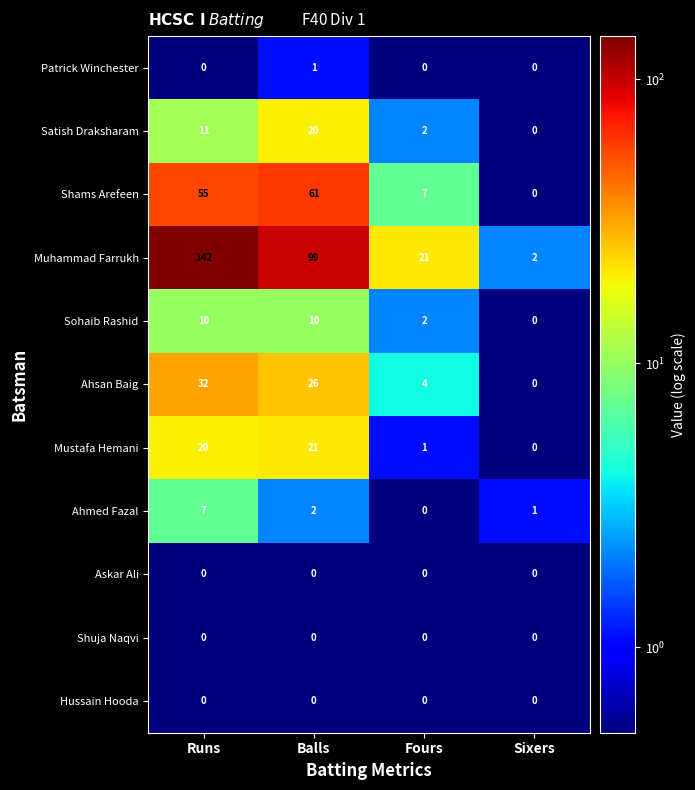

Which category has the lowest value in the Ahmed Fazal series?

Fours